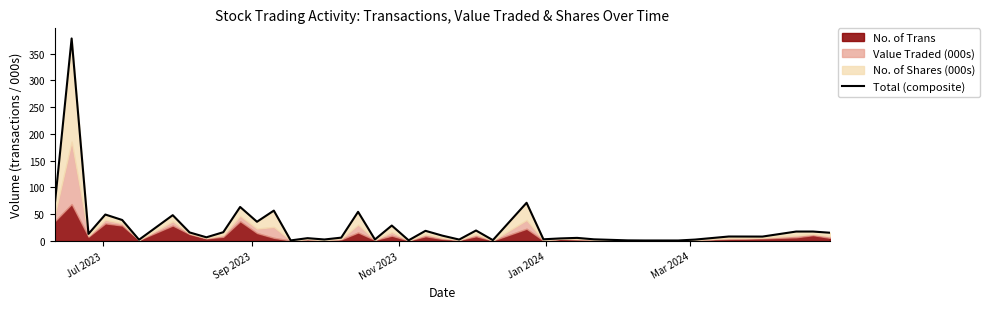

How many interior local valleys (lower than both neighbors) does the data have?

13